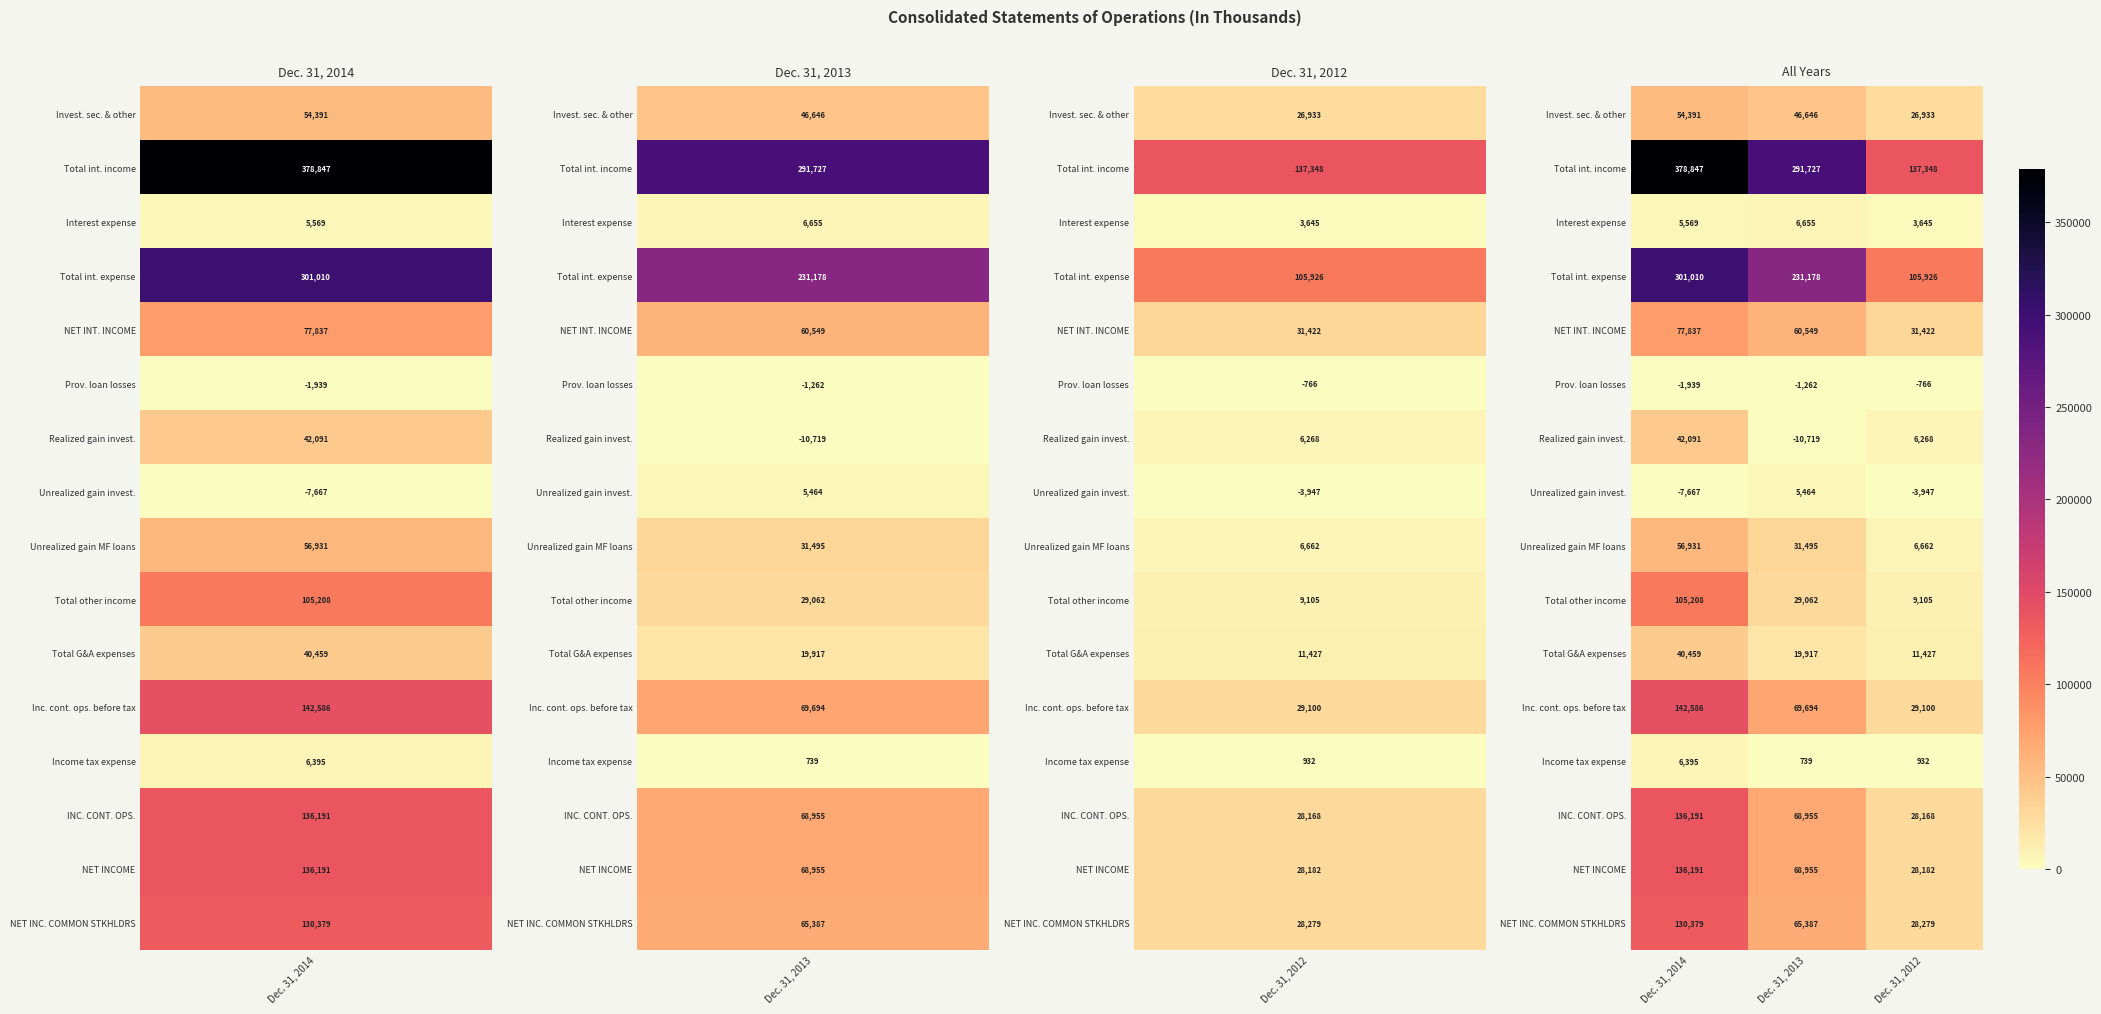

Which series has the largest total across all categories?

Total int. income